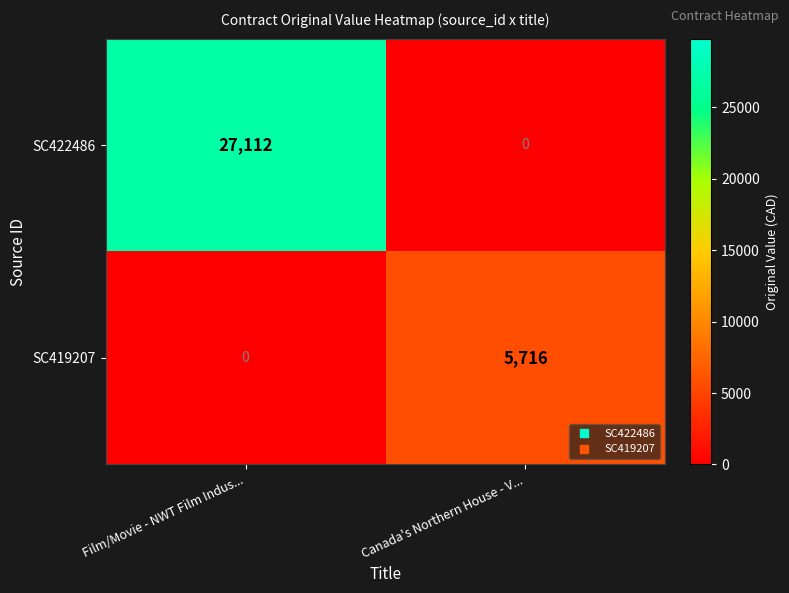

At which category is the sum across all series the highest?

Film/Movie - NWT Film Indus...